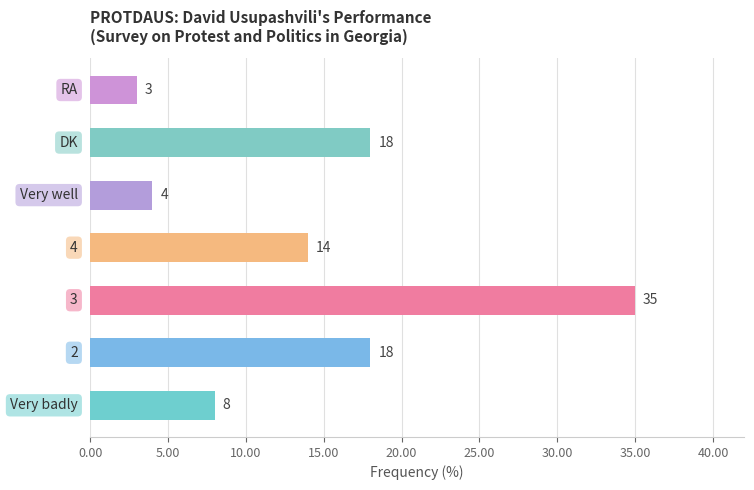

What is the average value?

14